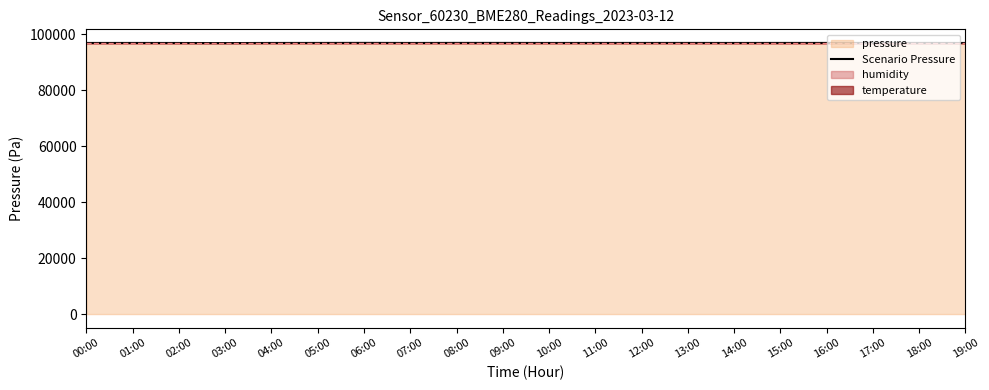

Which has a higher value, 00:00 or 12:00?

12:00